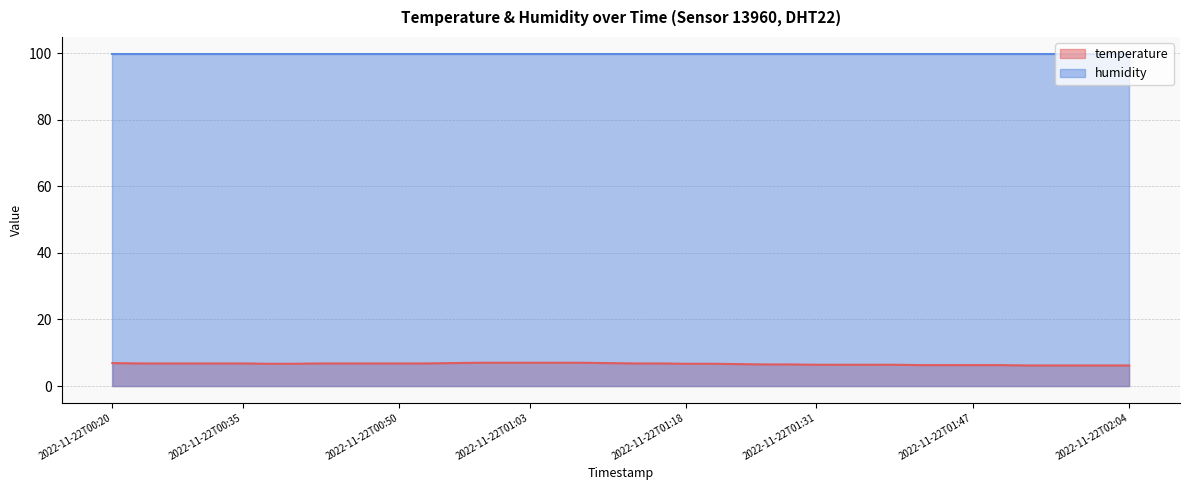

What is the label of the 34th point from the left?

2022-11-22T01:47